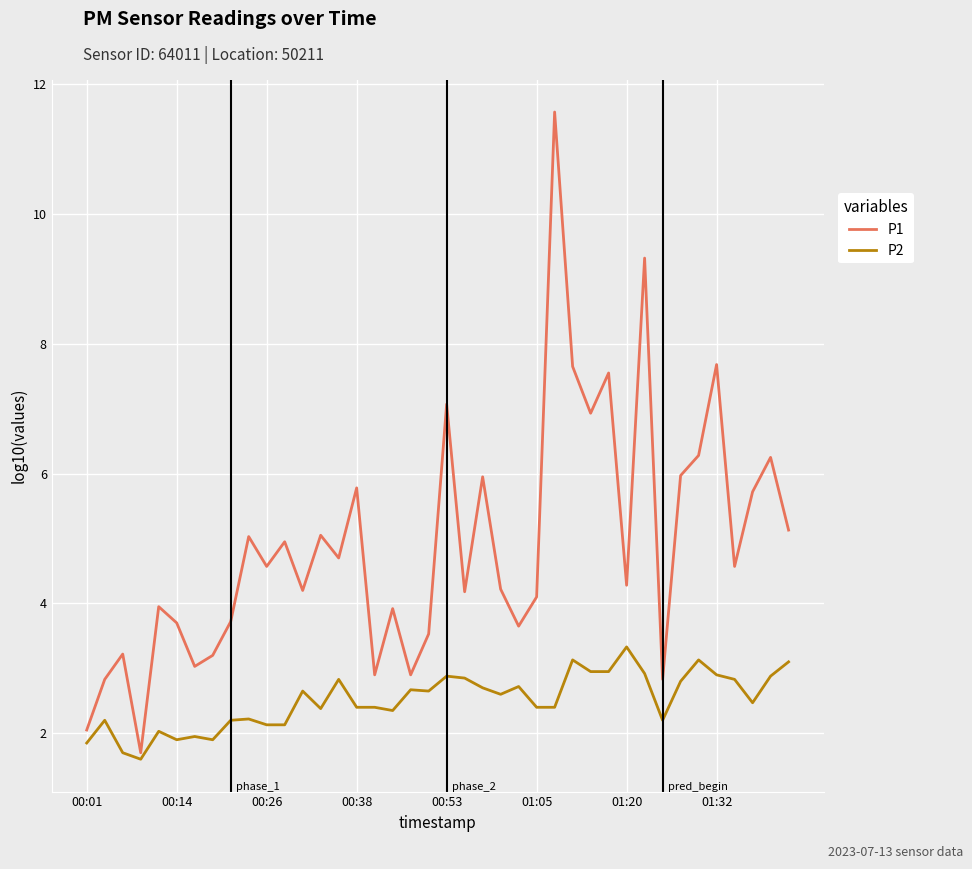

Which series has the largest total across all categories?

P1